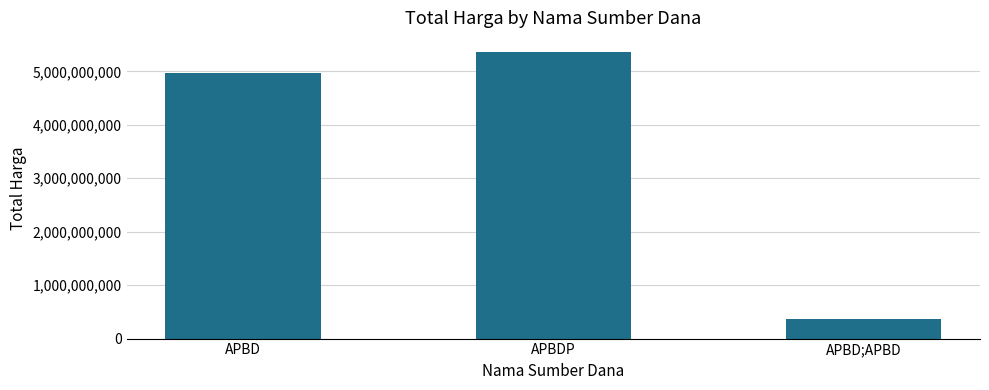

What position from the right is APBD;APBD?

1